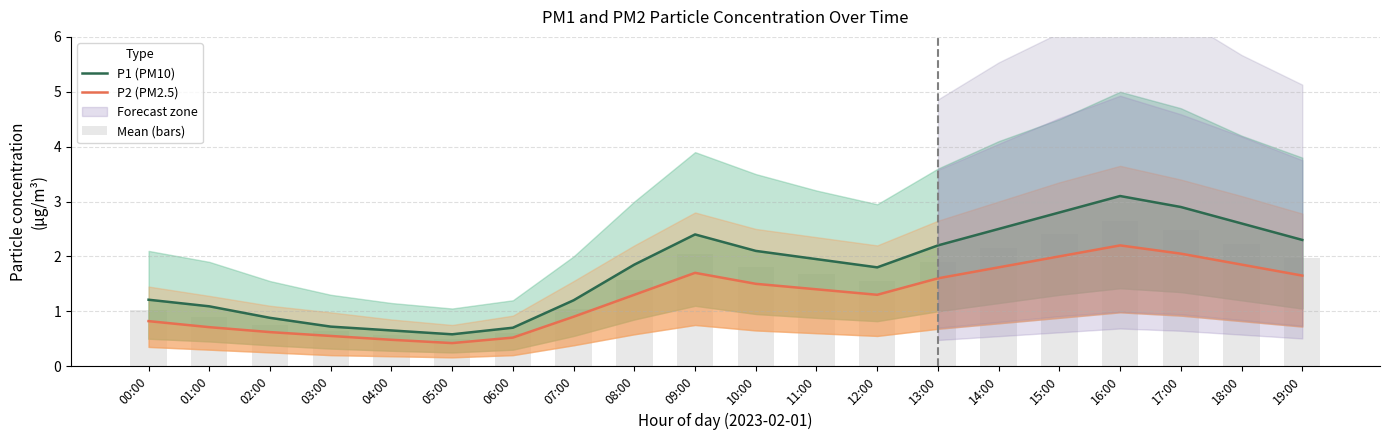

Reading left to right, list all the values displayed in this chart.

P1 (PM10): 1.2	1.1	0.9	0.7	0.7	0.6	0.7	1.2	1.9	2.4	2.1	1.9	1.8	2.2	2.5	2.8	3.1	2.9	2.6	2.3
P2 (PM2.5): 0.8	0.7	0.6	0.6	0.5	0.4	0.5	0.9	1.3	1.7	1.5	1.4	1.3	1.6	1.8	2.0	2.2	2.0	1.9	1.6
Mean (bars): 1.0	0.9	0.8	0.6	0.6	0.5	0.6	1.1	1.6	2.0	1.8	1.7	1.6	1.9	2.1	2.4	2.7	2.5	2.2	2.0